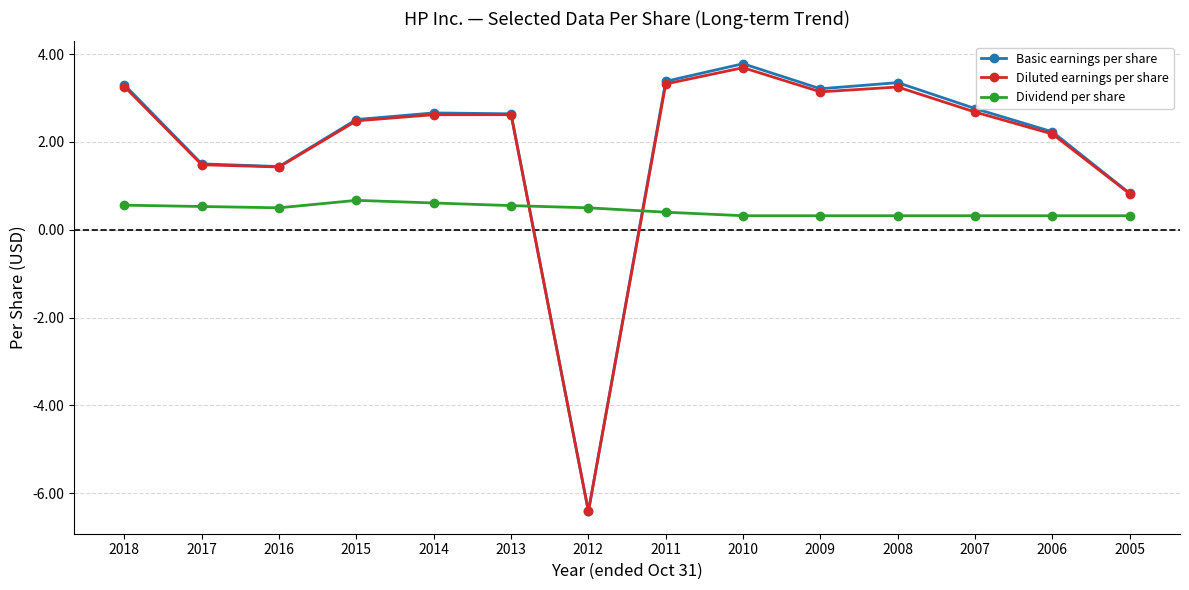

What value does the Basic earnings per share series have at 2015?

2.5